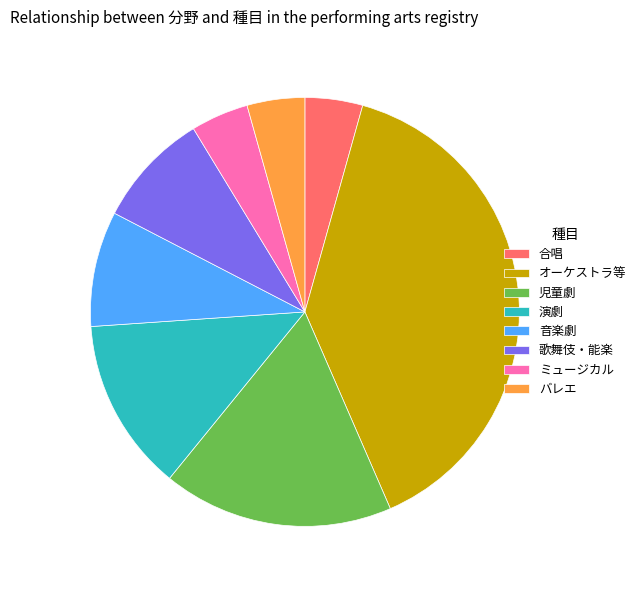

What is the largest slice in the pie chart?

オーケストラ等